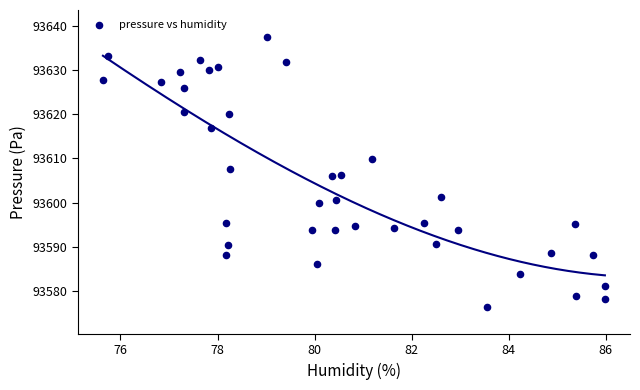

What is the range of X values (max minus min)?

10.3